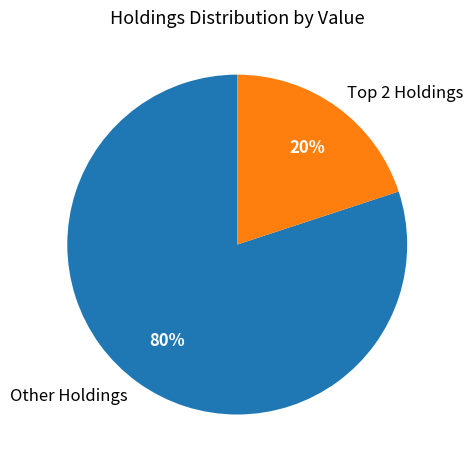

To the nearest percent, what is the average slice percentage?

50%